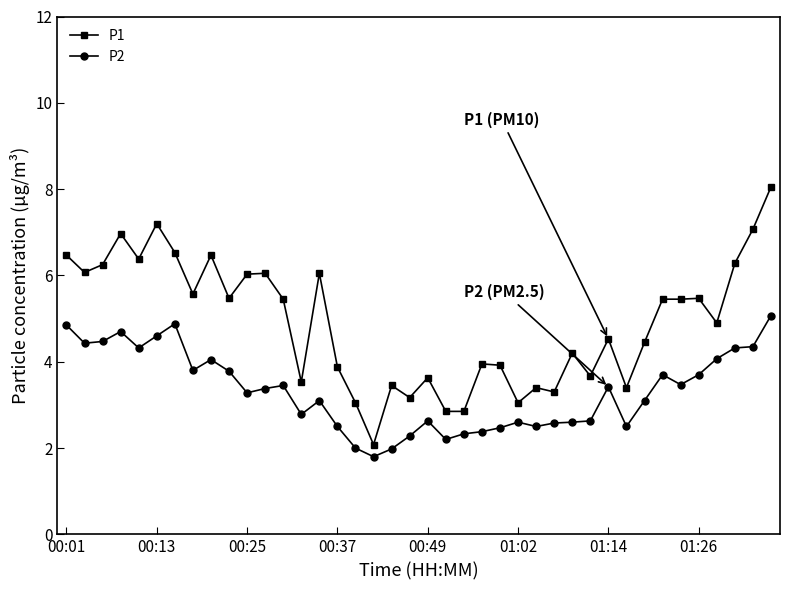

True or false: P1 and P2 intersect in this chart.

False